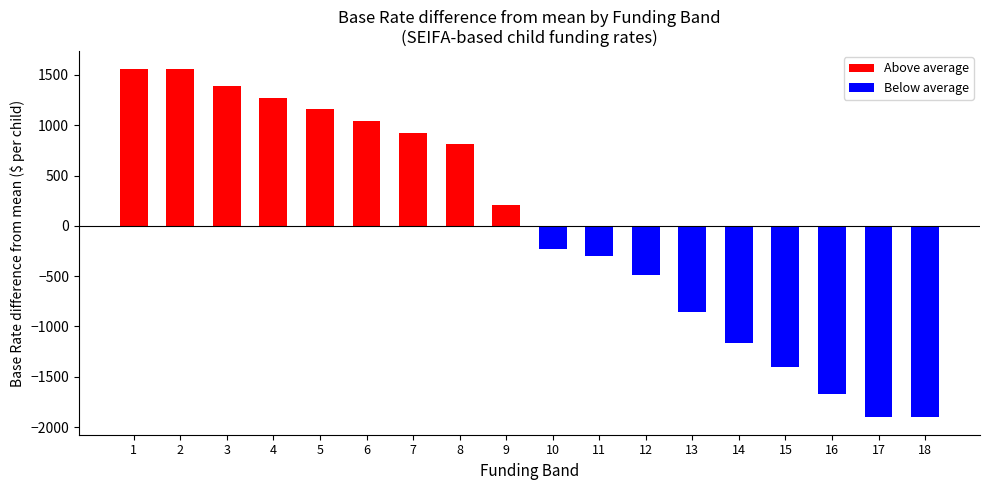

What is the change in value from Funding band 9 to Funding band 10?

-439.2